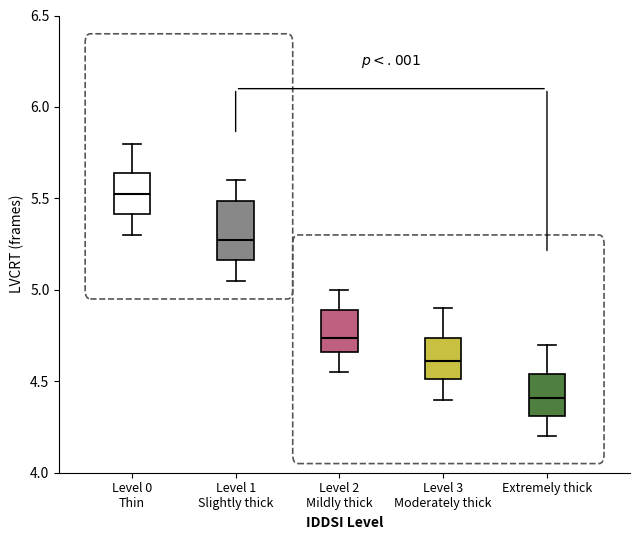

Reading left to right, transcribe this box plot: for each box, give where its median line is, the range the box spans, and where its two whiskers end, as read against the y-axis. The values are not printed on the chart, so give them approximately, as read against the axis.

Level 0 Thin: median 5.55, box 5.40 to 5.65, whiskers 5.30 to 5.80
Level 1 Slightly thick: median 5.30, box 5.15 to 5.50, whiskers 5.05 to 5.60
Level 2 Mildly thick: median 4.75, box 4.65 to 4.90, whiskers 4.55 to 5.00
Level 3 Moderately thick: median 4.60, box 4.50 to 4.75, whiskers 4.40 to 4.90
Extremely thick: median 4.40, box 4.30 to 4.55, whiskers 4.20 to 4.70